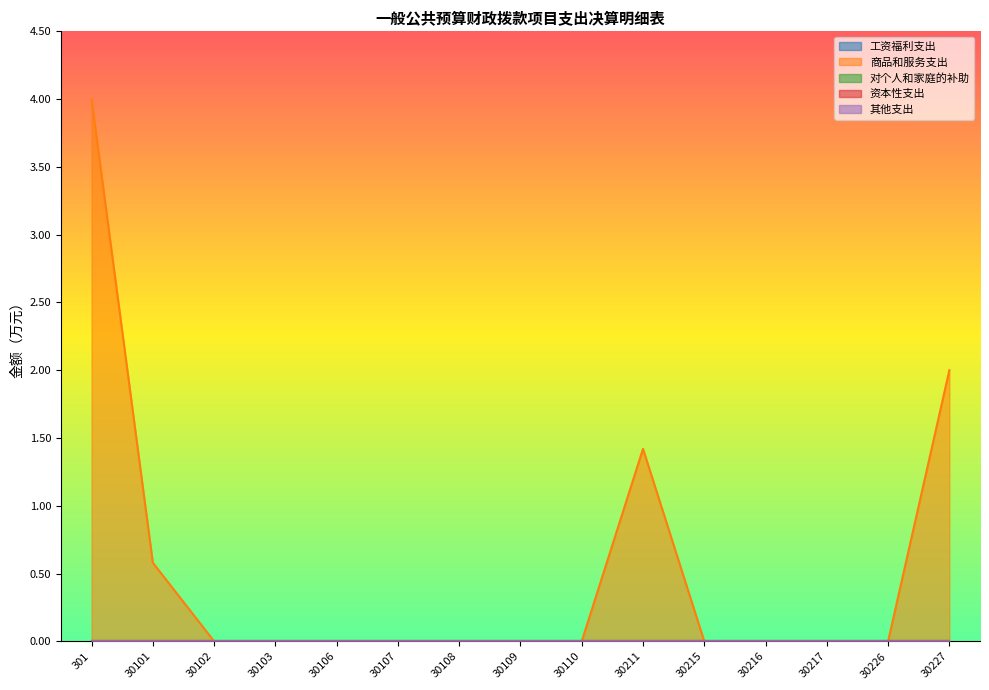

How many lines are shown in the chart?

5